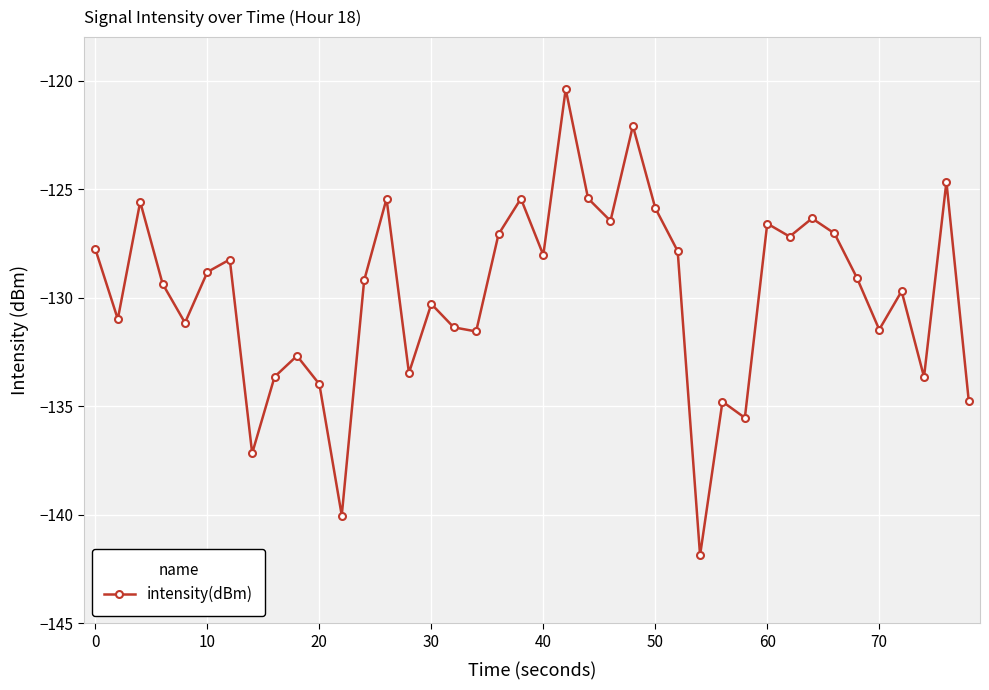

What is the value of the 37th point from the left?

-129.7